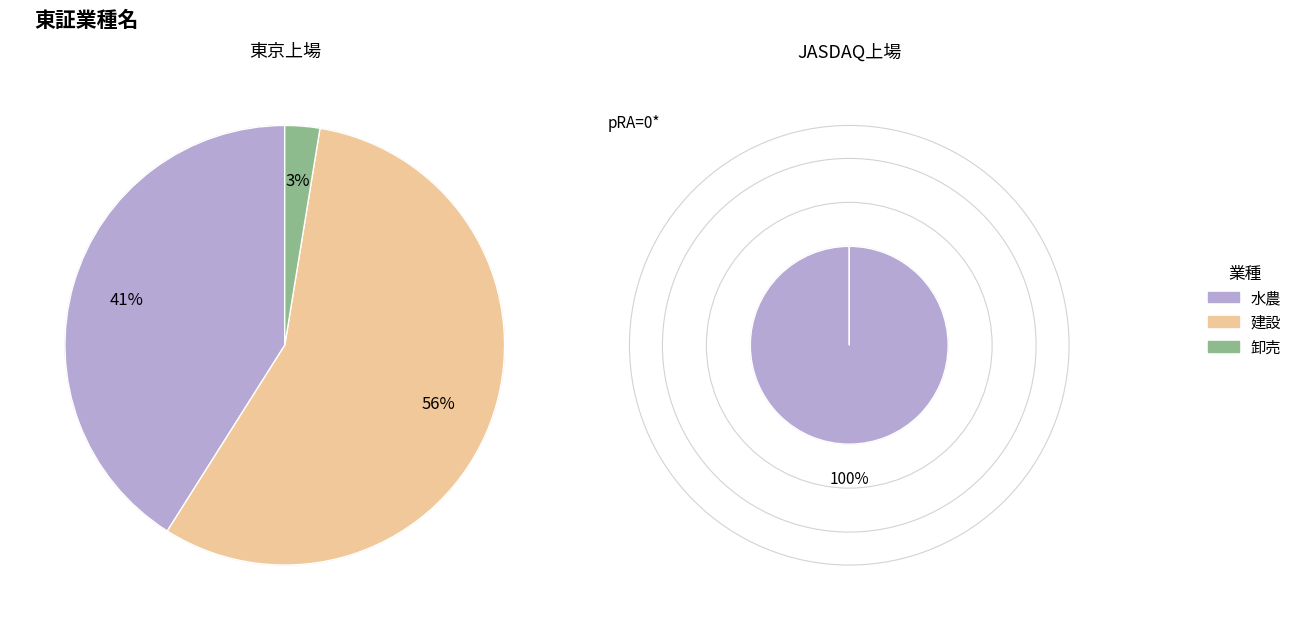

True or false: 建設 accounts for 8% of the total.

False